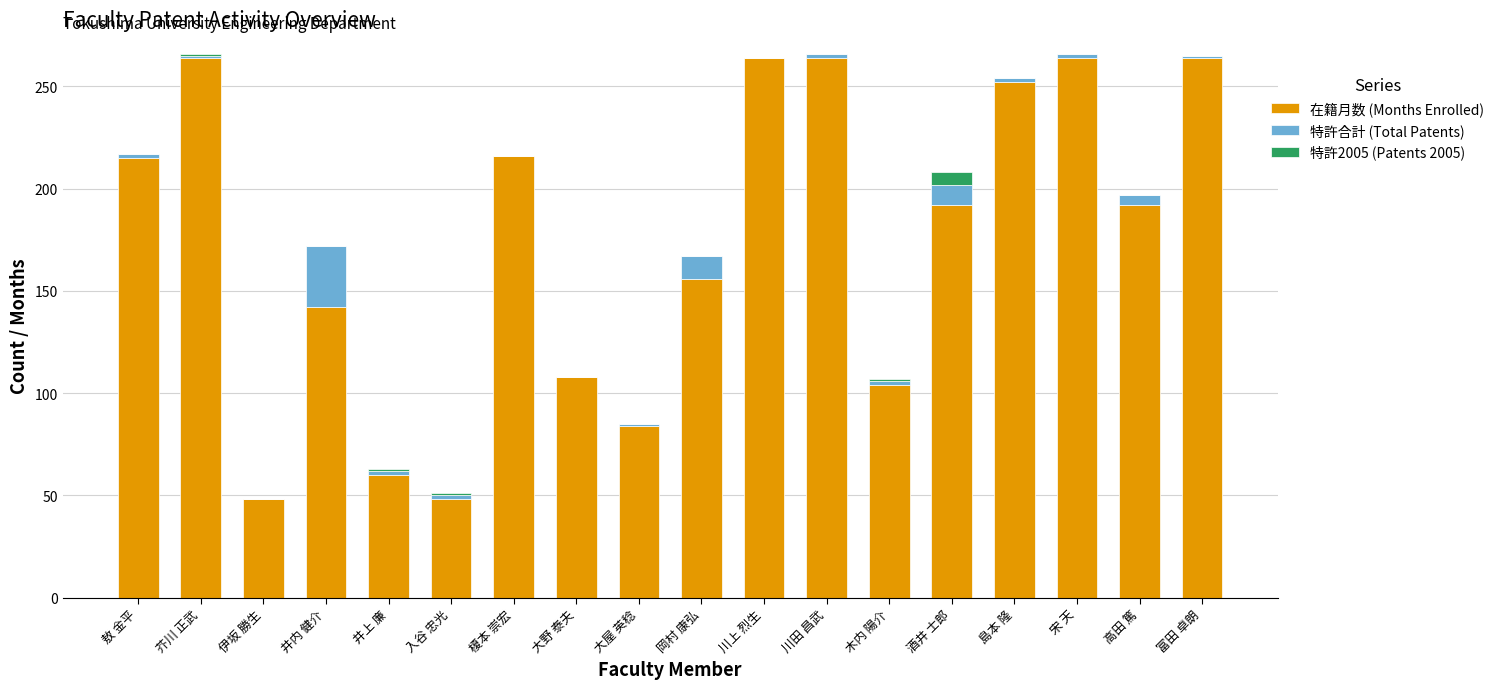

Count the number of categories in the chart.

18